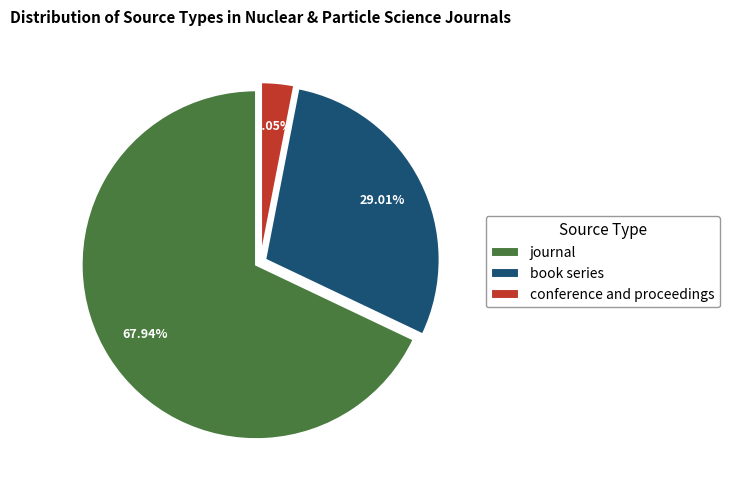

What is the smallest slice in the pie chart?

conference and proceedings